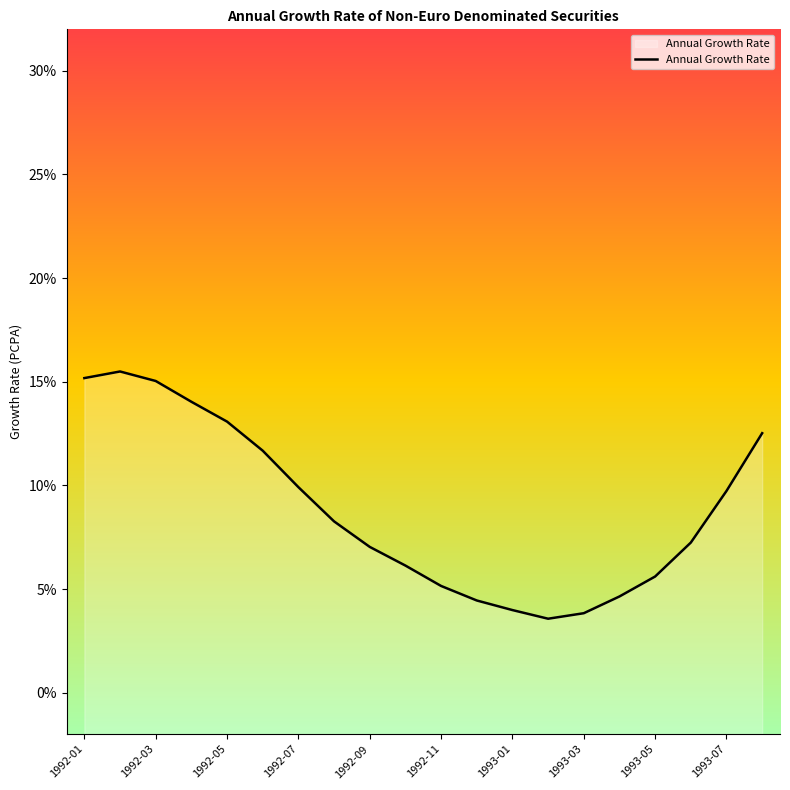

Approximately how many times larger is the value at 1993-01 compared to 1992-09?

0.6